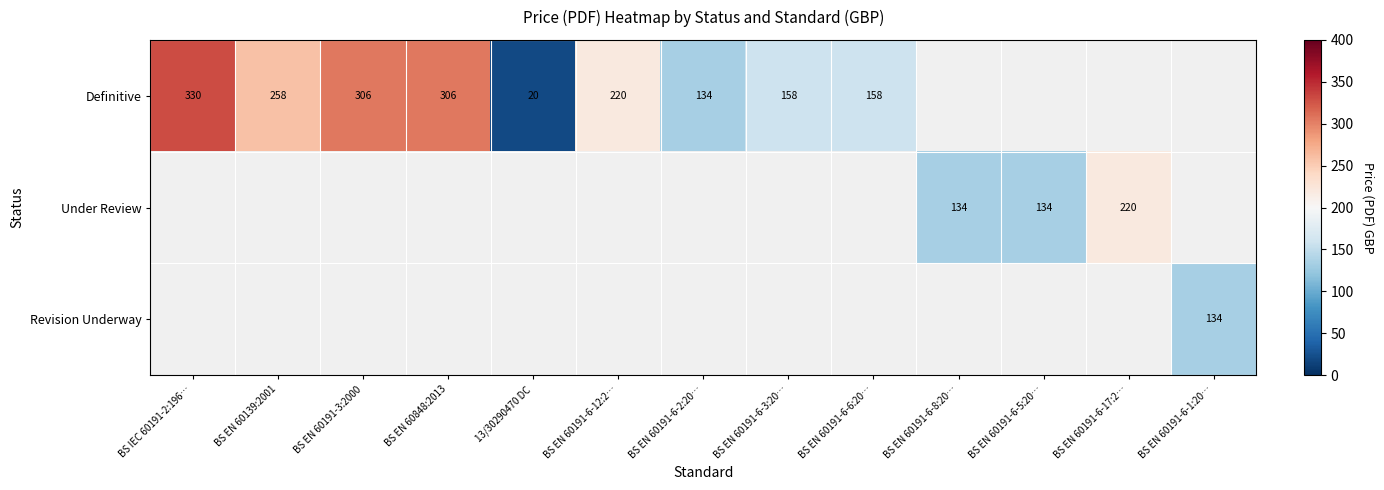

Is it true that Under Review equals 220 at BS EN 60191-6-17:2…?

True